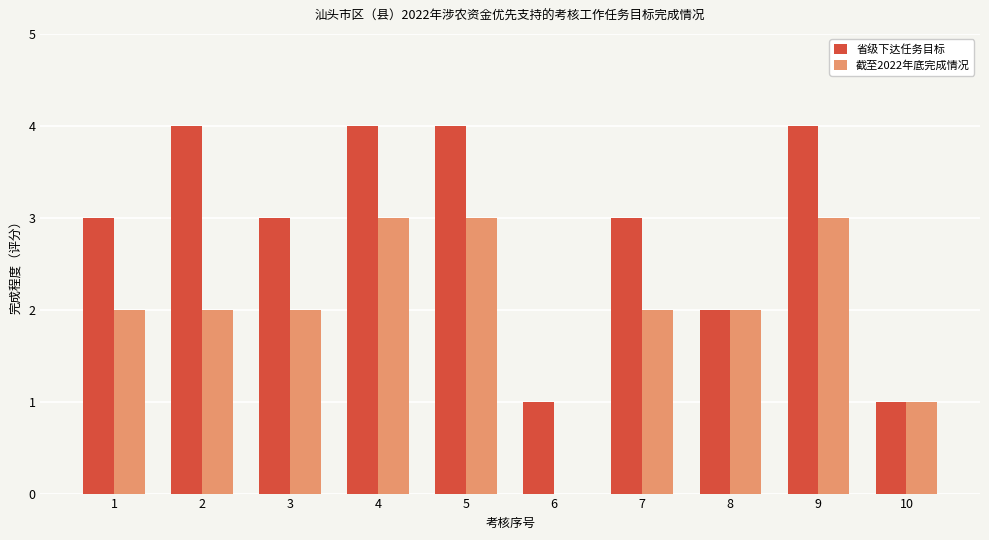

Reading right to left, transcribe all the data shown in this chart.

省级下达任务目标: 1	4	2	3	1	4	4	3	4	3
截至2022年底完成情况: 1	3	2	2	0	3	3	2	2	2